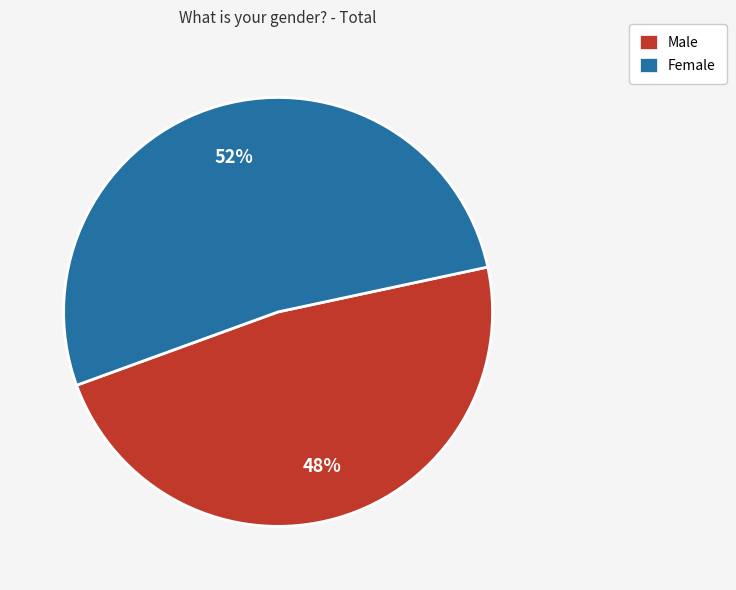

How many segments does this pie chart have?

2